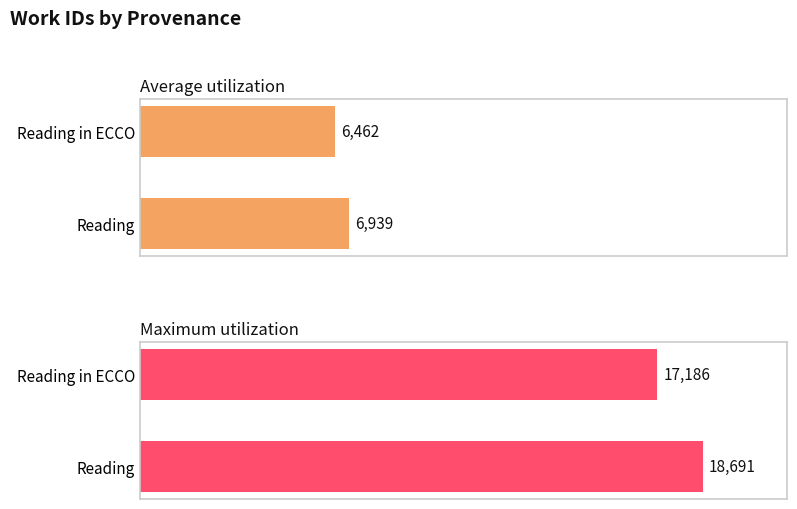

What is the difference between the highest and lowest values at Reading?

11752